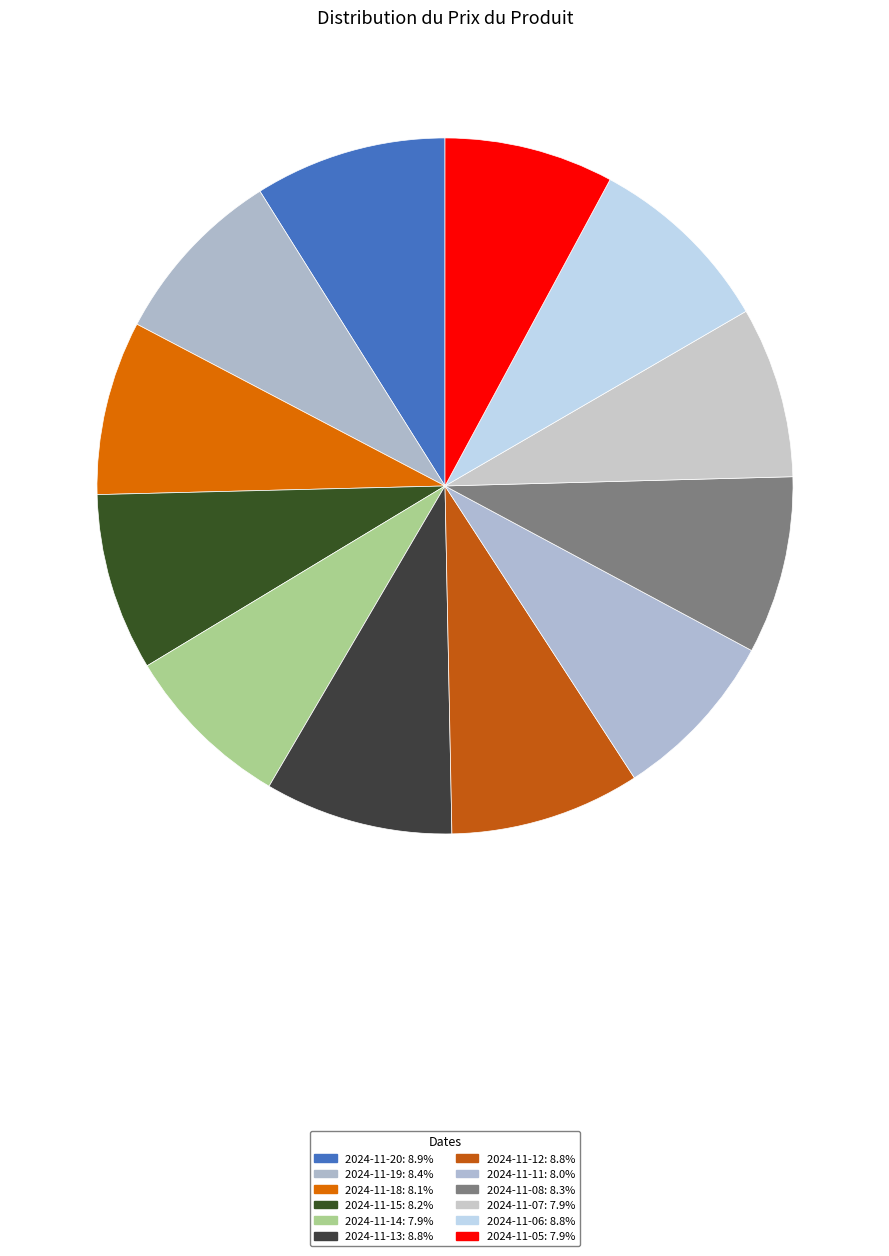

What is the smallest slice in the pie chart?

2024-11-05